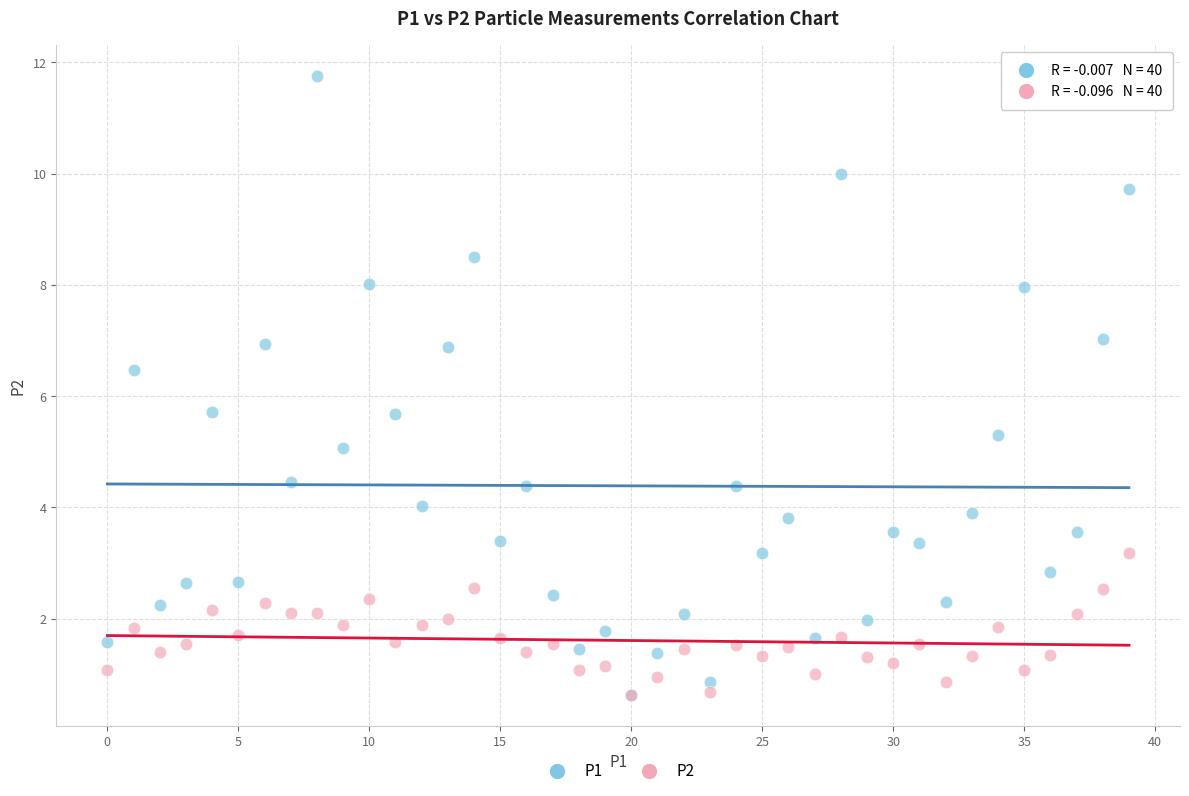

Which series has the largest Y range (max minus min)?

P1